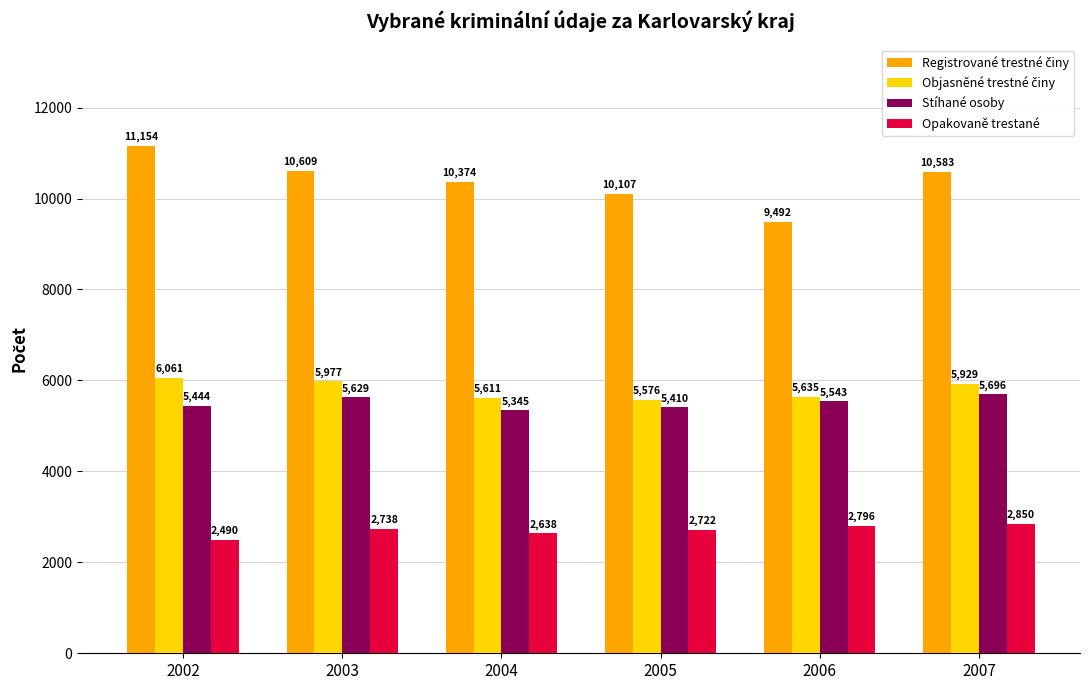

Which category has the lowest value across all series?

2002